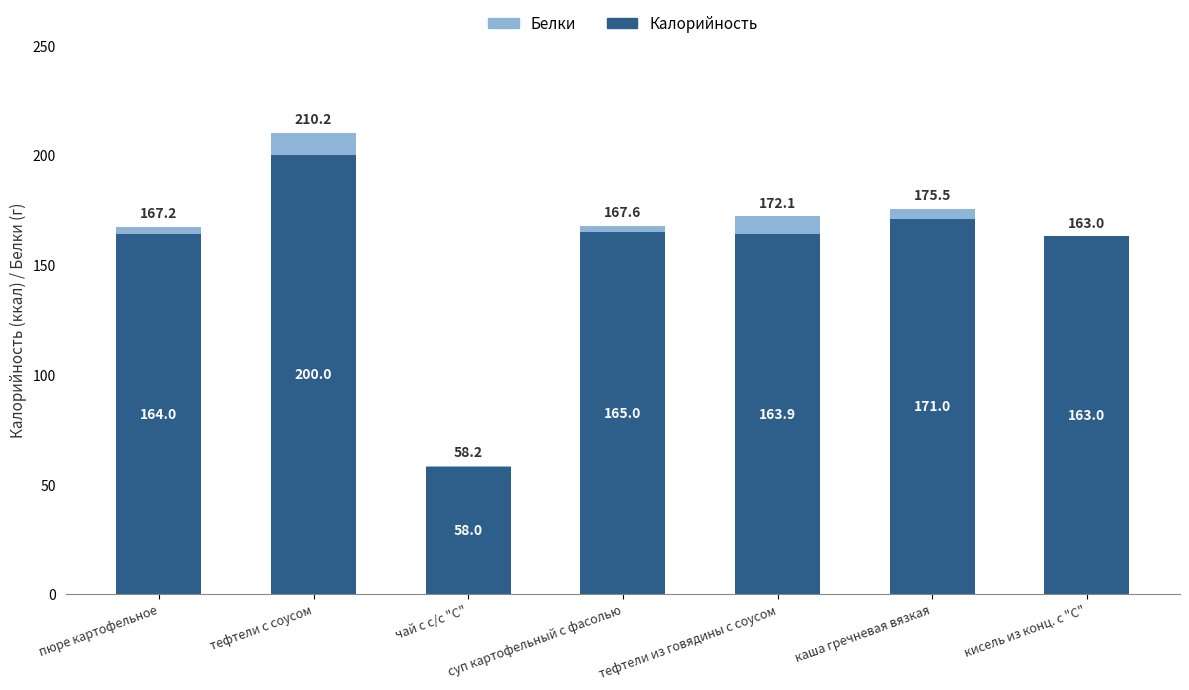

Count the number of categories in the chart.

7